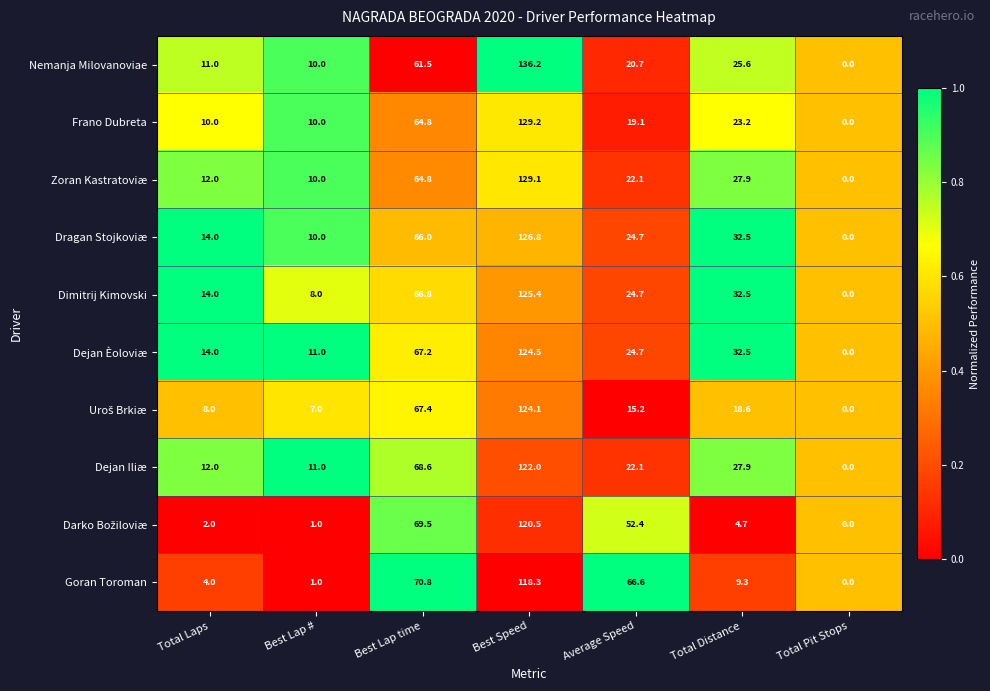

How many data points does each series have?

7